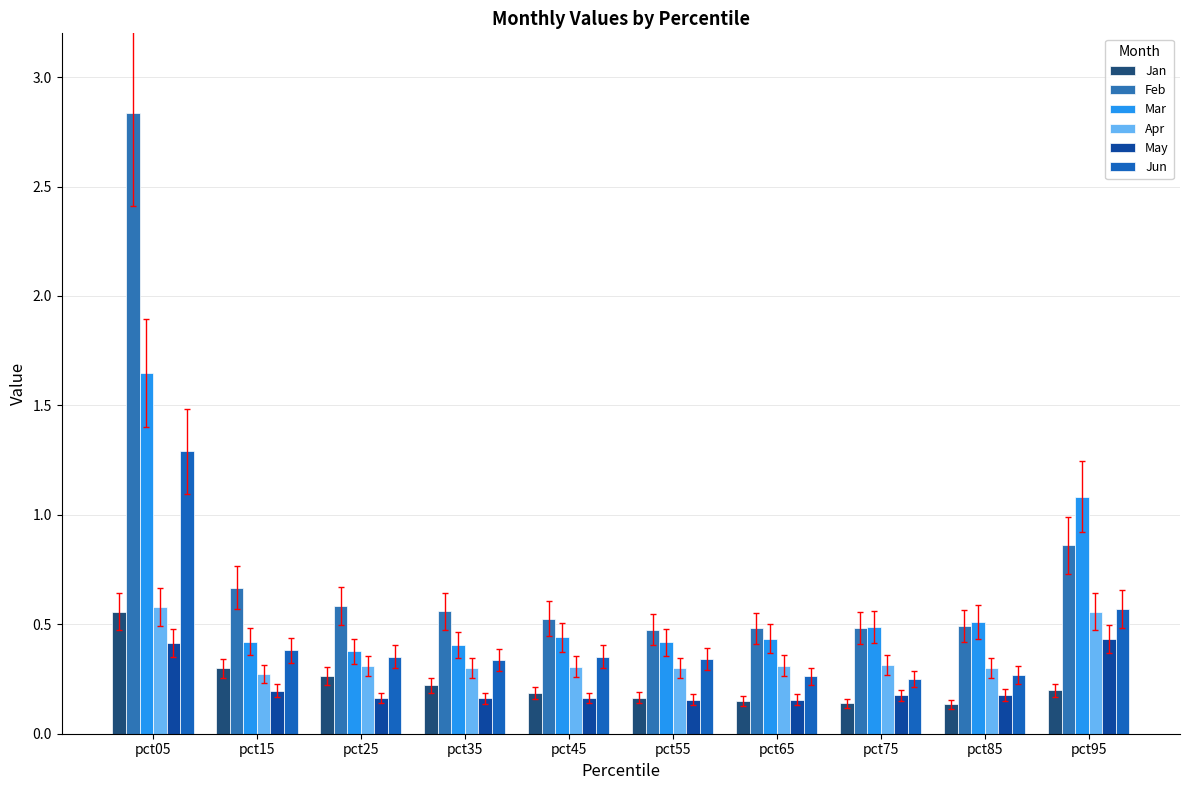

The May series shows 0.4 at pct05. True or false?

True